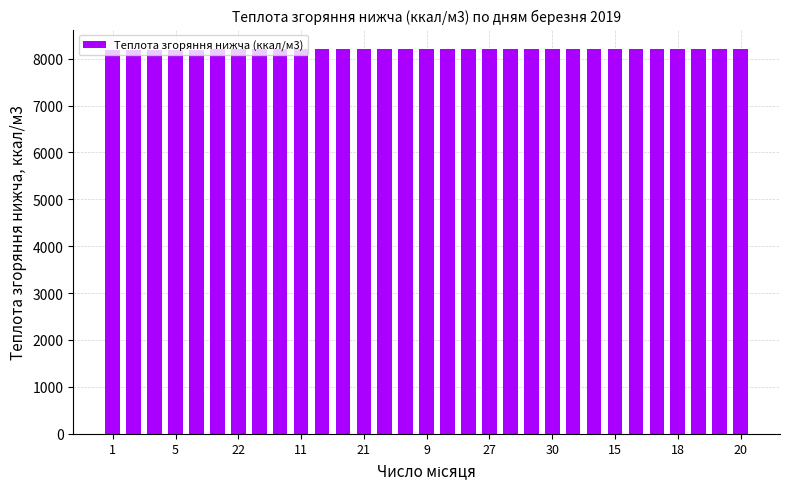

What is the sum of all values?

254247.0